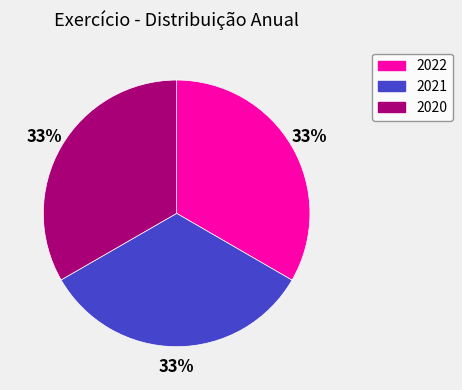

Does 2021 account for over 50% of the chart?

No